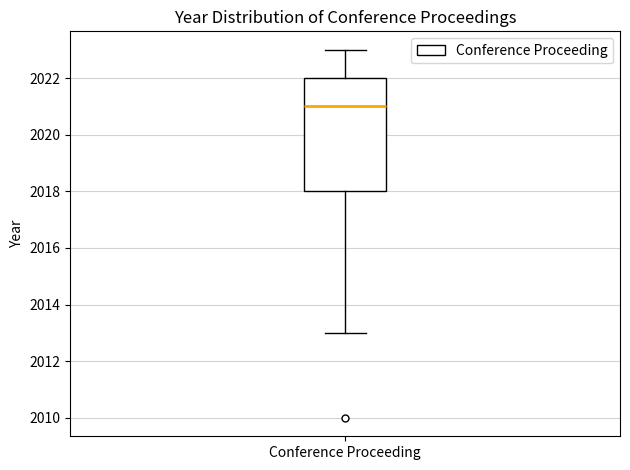

Read this box plot against the y-axis: the position of the median line, the range covered by the box, and the ends of both whiskers. The values are not printed on the chart, so give them approximately, as read against the axis.

median 2021, box 2018 to 2022, whiskers 2013 to 2023